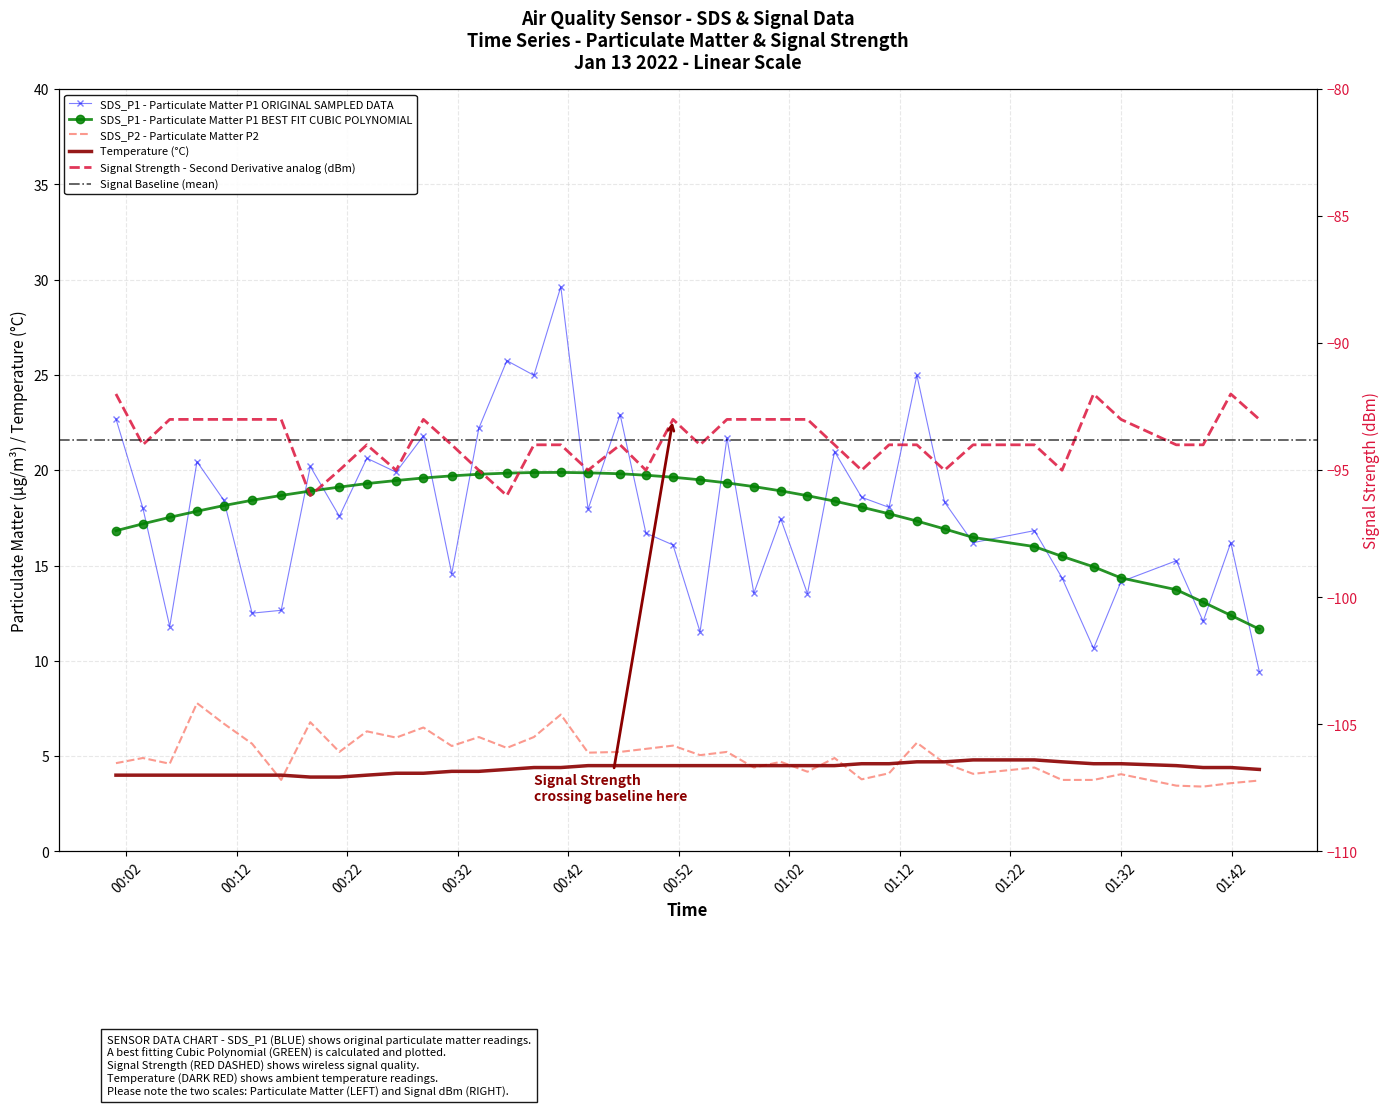

What is the difference between the maximum and minimum values in the Signal series?

4.0